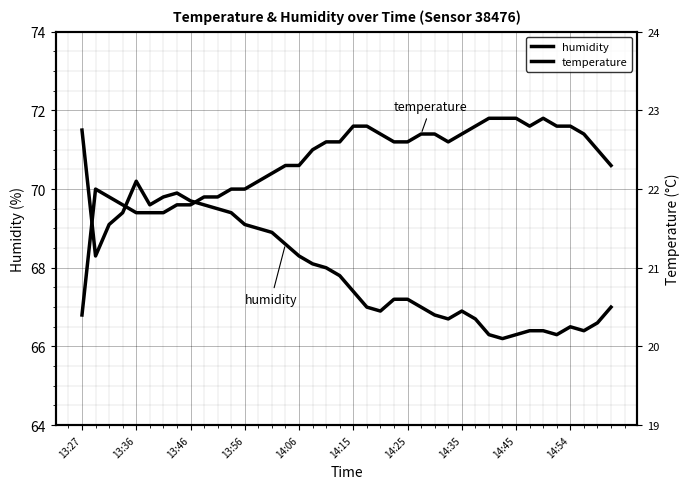

Reading left to right, extract all data points from this chart.

humidity: 71.5	68.3	69.1	69.4	70.2	69.6	69.8	69.9	69.7	69.6	69.5	69.4	69.1	69.0	68.9	68.6	68.3	68.1	68.0	67.8	67.4	67.0	66.9	67.2	67.2	67.0	66.8	66.7	66.9	66.7	66.3	66.2	66.3	66.4	66.4	66.3	66.5	66.4	66.6	67.0
temperature: 20.4	22.0	21.9	21.8	21.7	21.7	21.7	21.8	21.8	21.9	21.9	22.0	22.0	22.1	22.2	22.3	22.3	22.5	22.6	22.6	22.8	22.8	22.7	22.6	22.6	22.7	22.7	22.6	22.7	22.8	22.9	22.9	22.9	22.8	22.9	22.8	22.8	22.7	22.5	22.3